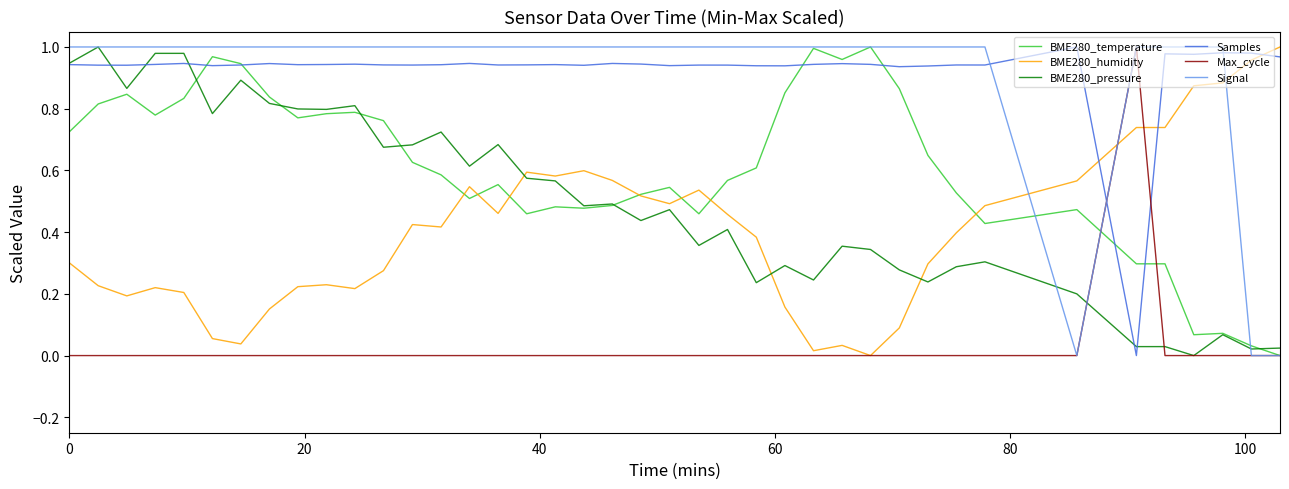

Count the number of categories in the chart.

40